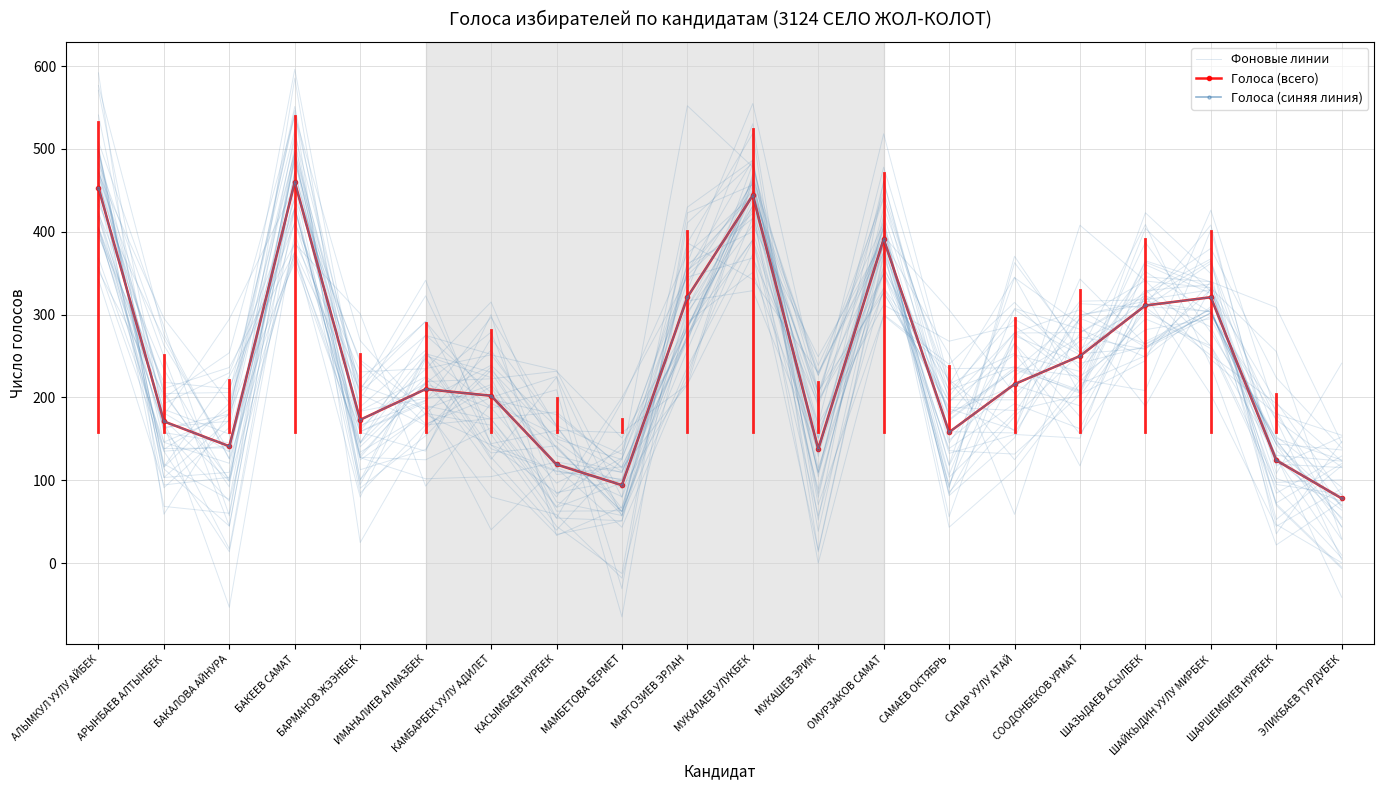

How many interior local peaks does the Фоновые линии series have?

5